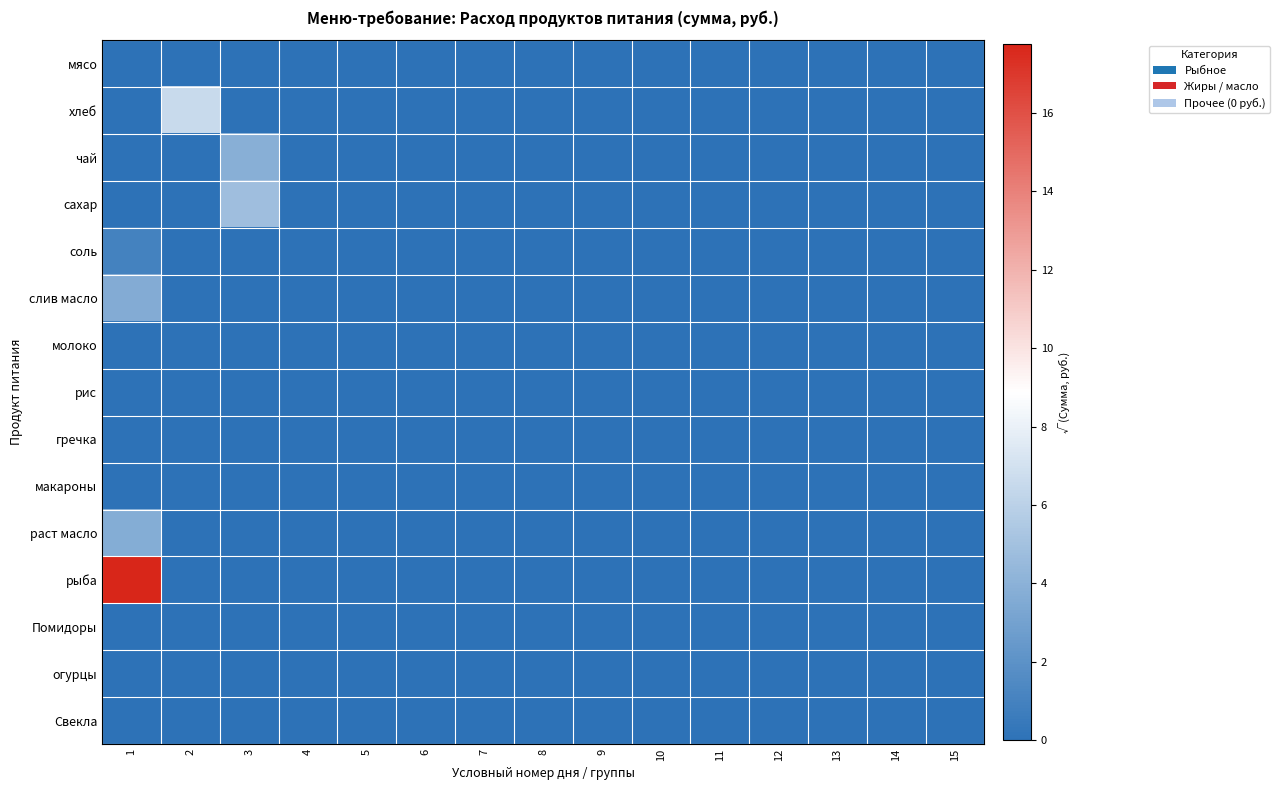

Which category has the lowest value across all series?

1